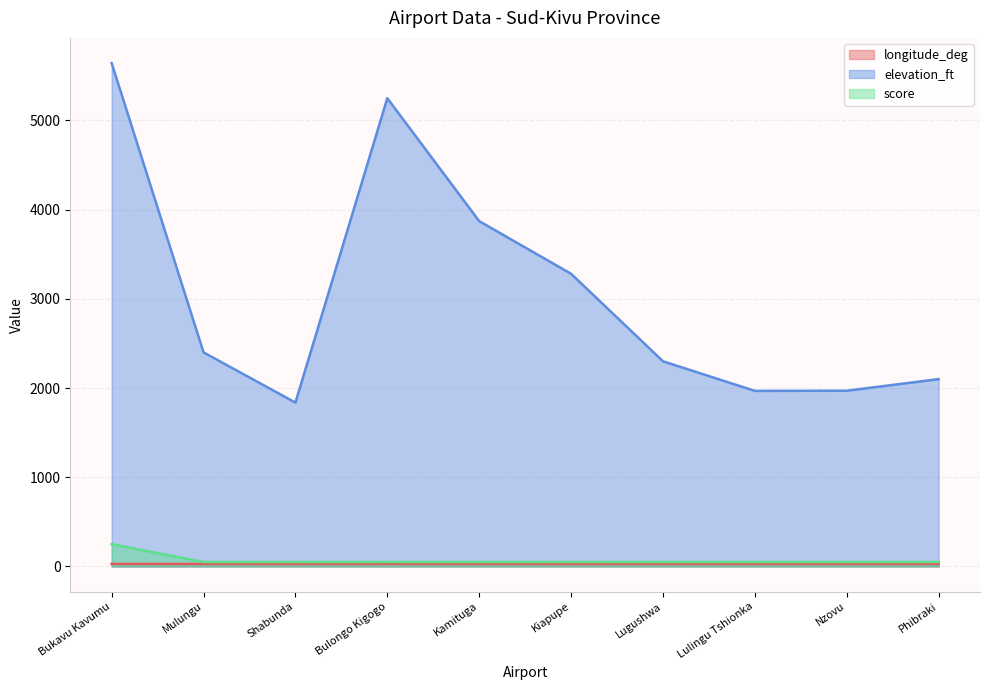

True or false: elevation_ft and score intersect in this chart.

False